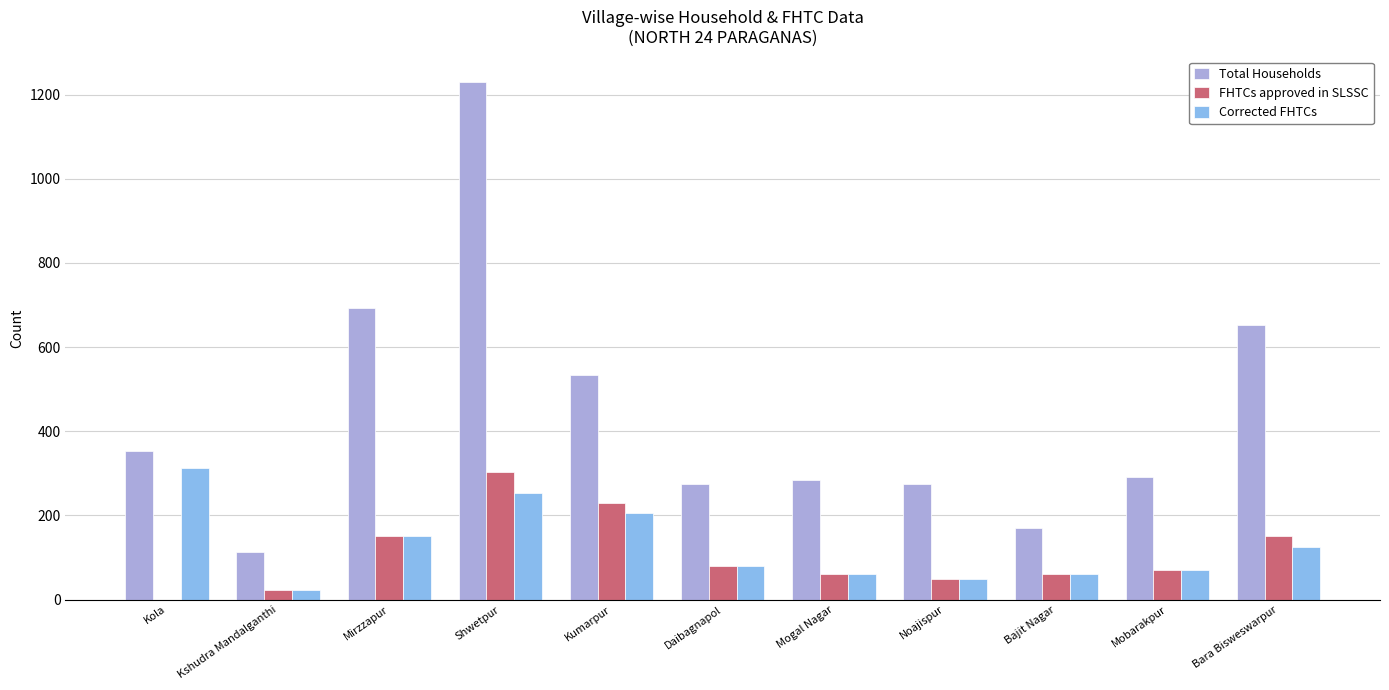

The Corrected FHTCs series shows 60 at Bajit Nagar. True or false?

True